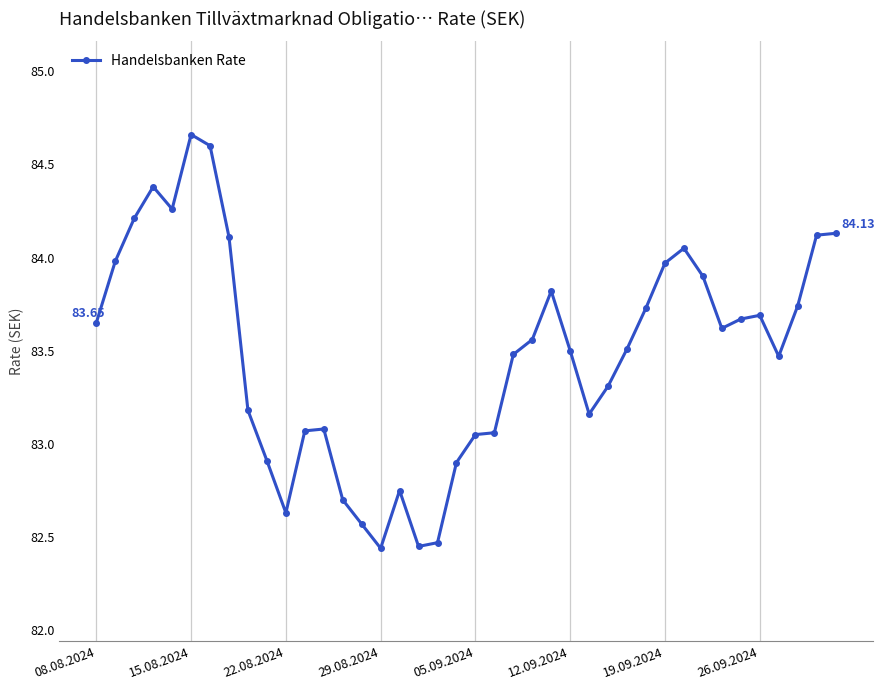

True or false: there are more than 2 points higher than both neighbors.

True